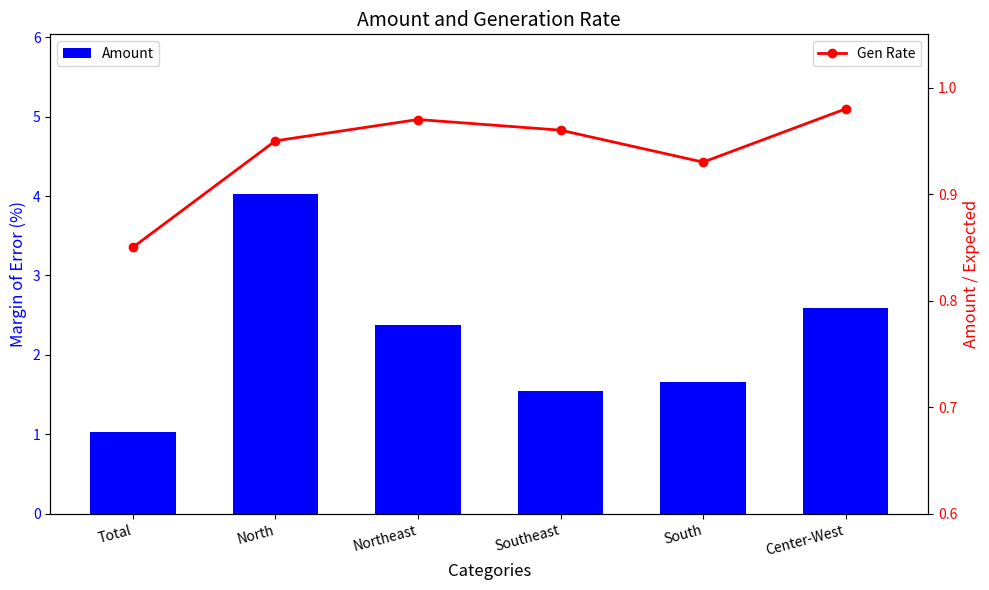

What are all the series names shown in the legend?

Amount, Gen Rate